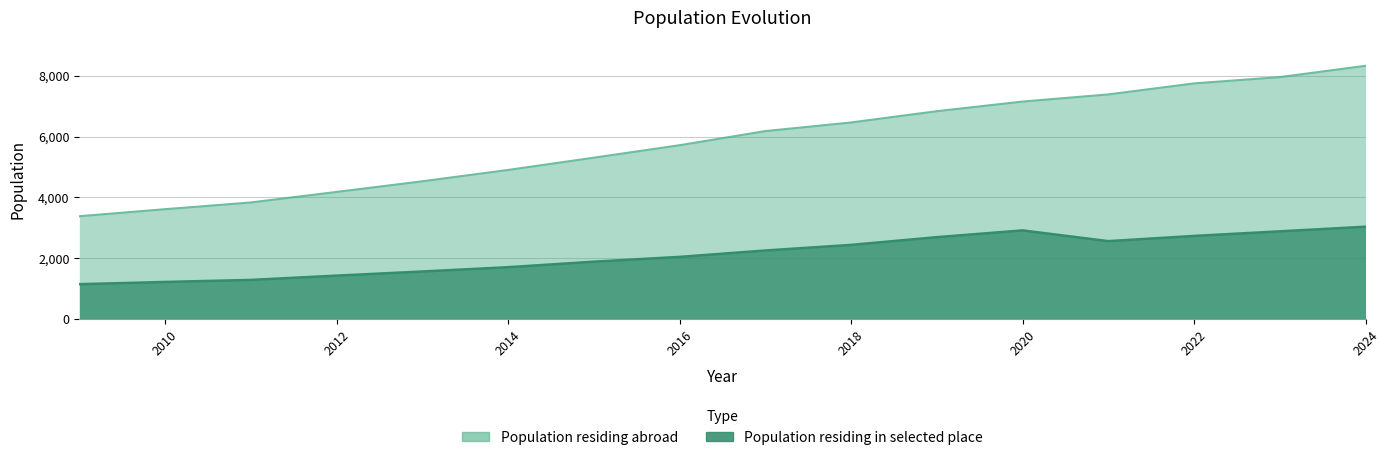

Is it true that Population residing in selected place equals 4394 at 2020?

False